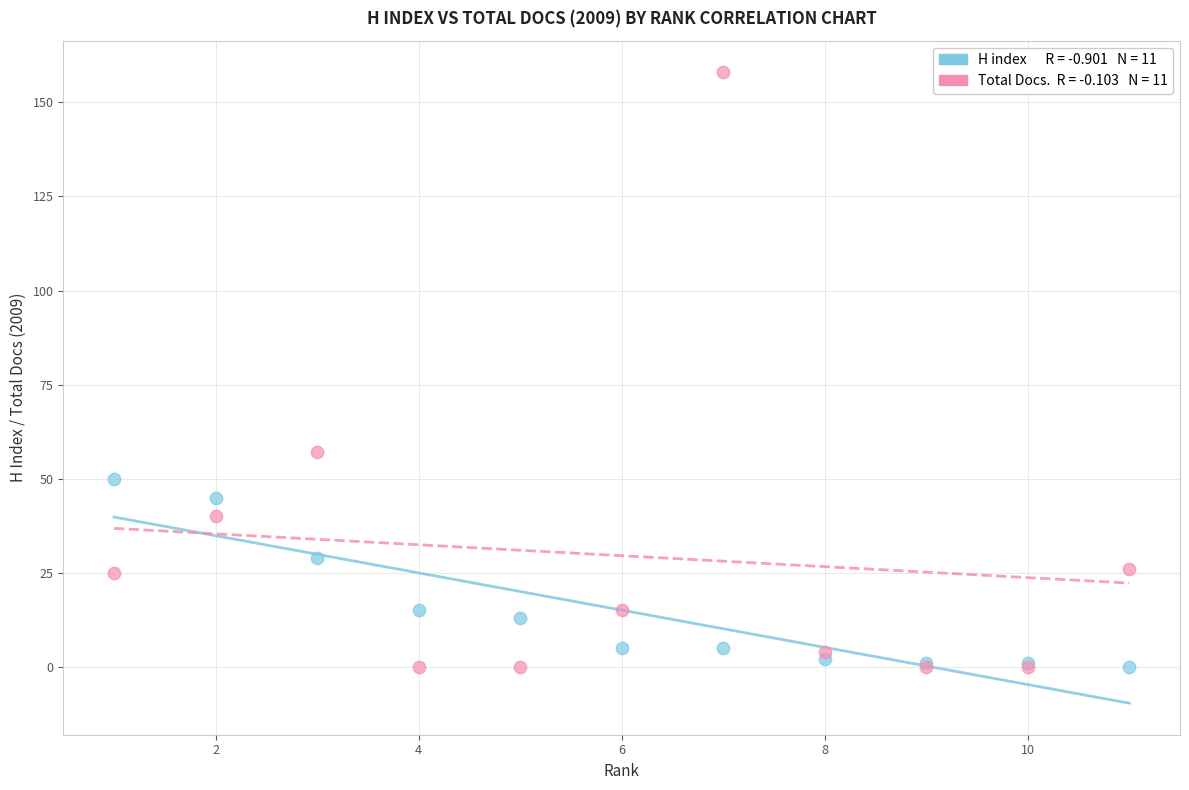

Across all series, what Y value is closest to 79?

57